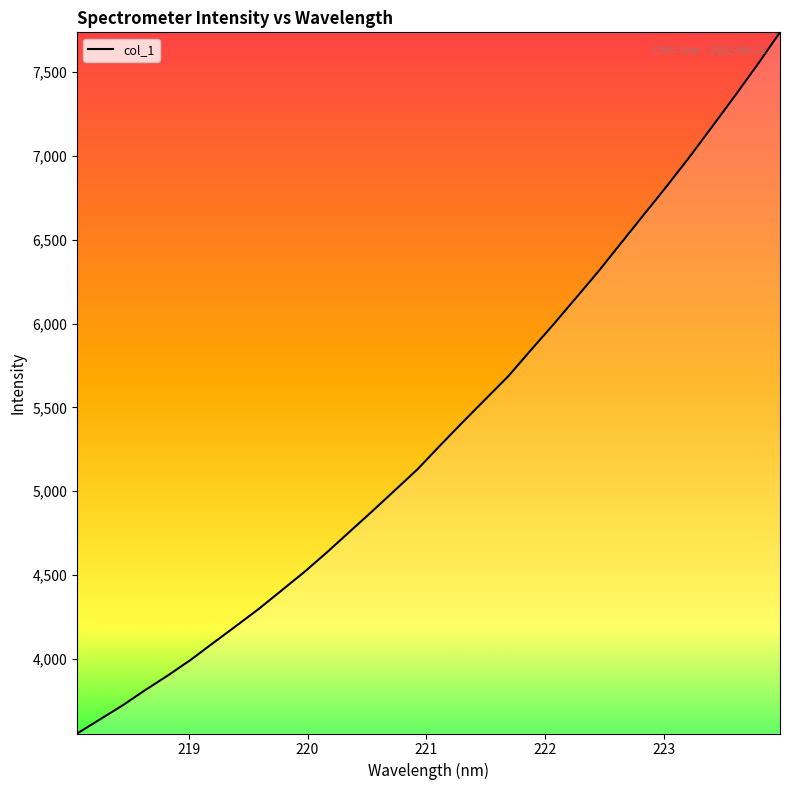

What is the difference between the maximum and minimum values?

4183.6